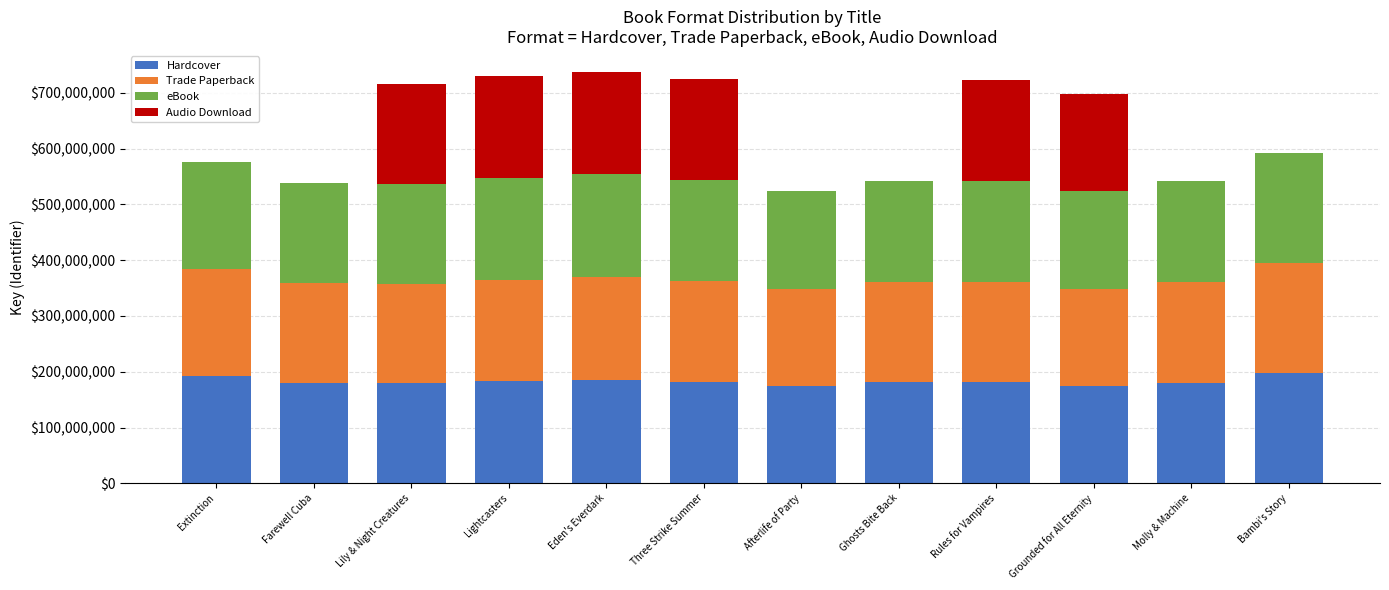

True or false: Hardcover has a value of 226920602 at Grounded for All Eternity.

False